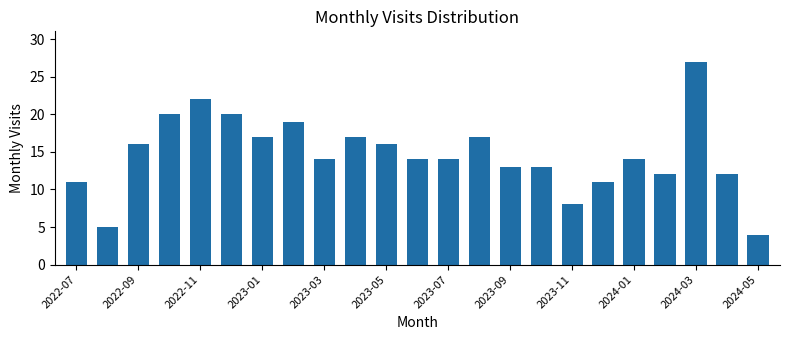

What is the minimum value shown in the chart?

4